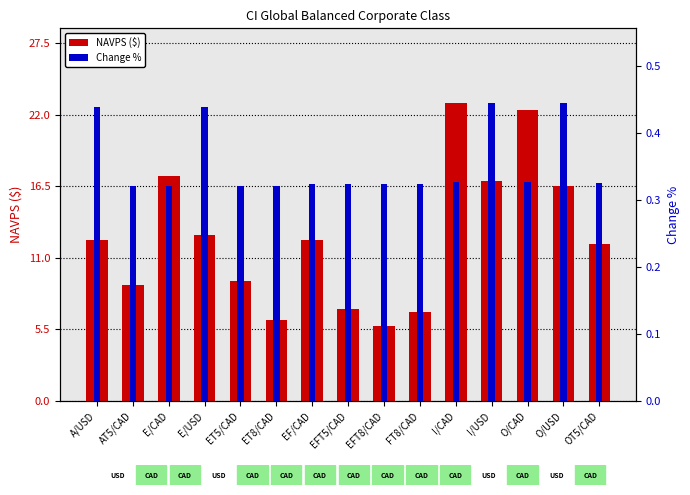

What is the label of the 14th bar from the right?

AT5/CAD